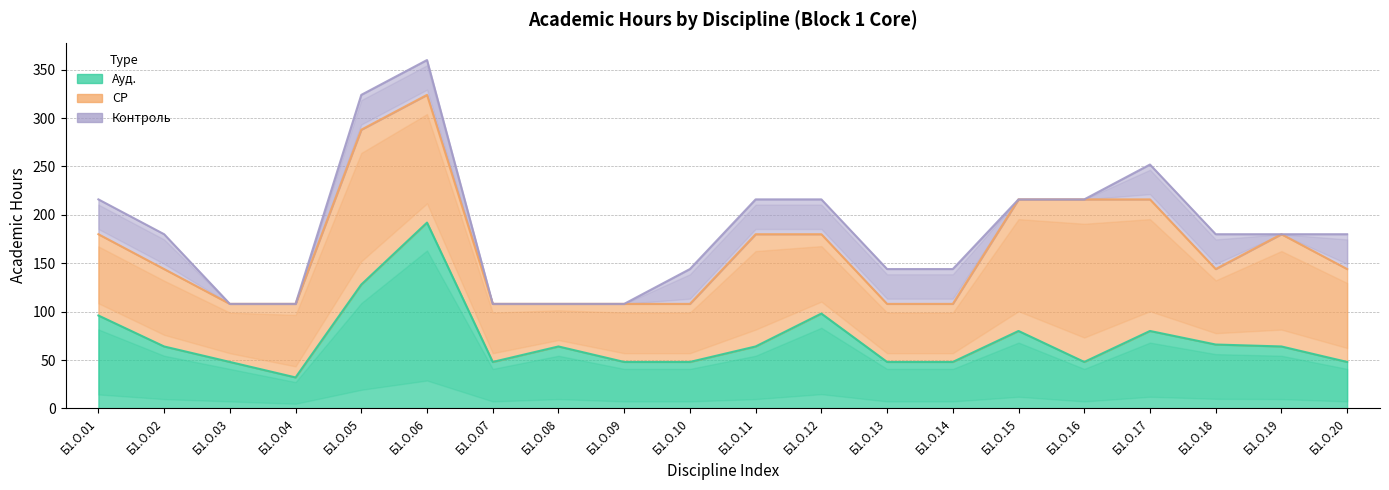

In СР, how many points are higher than both neighbors (excluding endpoints)?

4